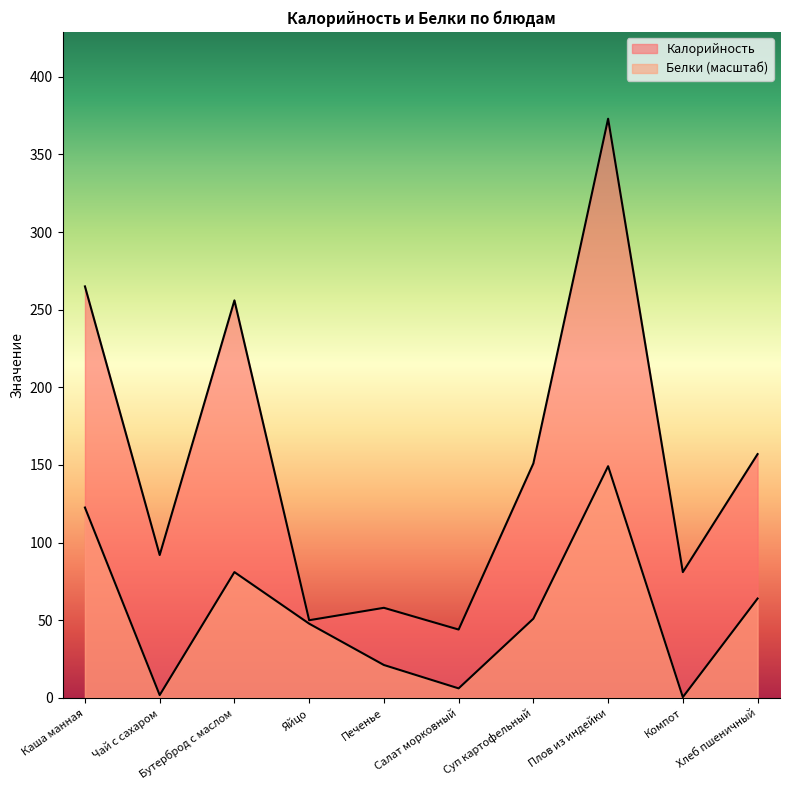

Which series has the largest range (max minus min)?

Калорийность